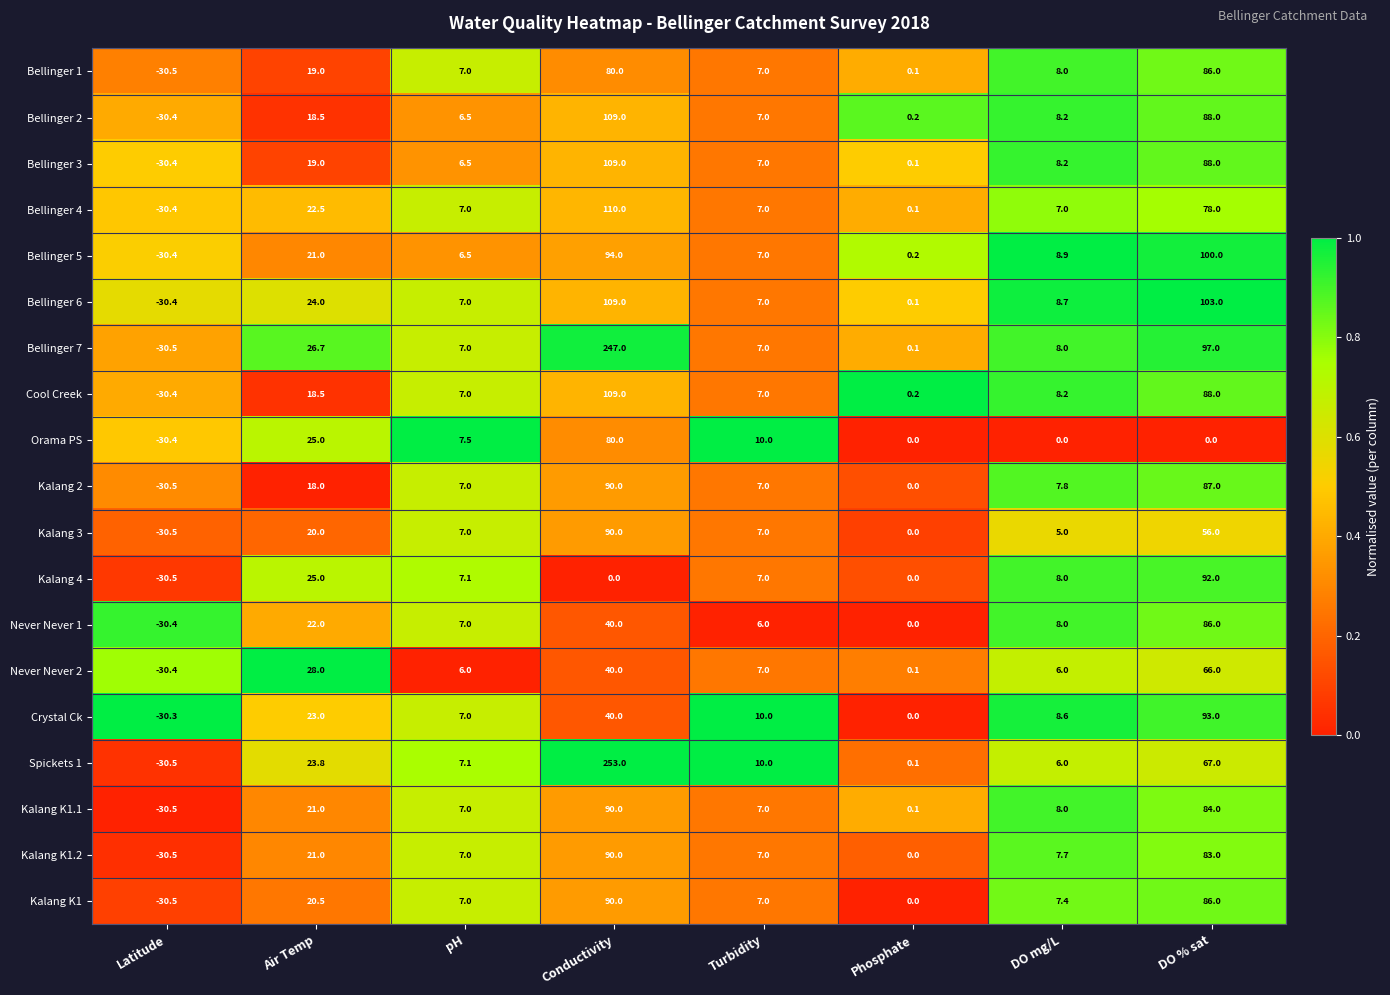

What is the difference between the Bellinger 2 values at pH and Phosphate?

6.3